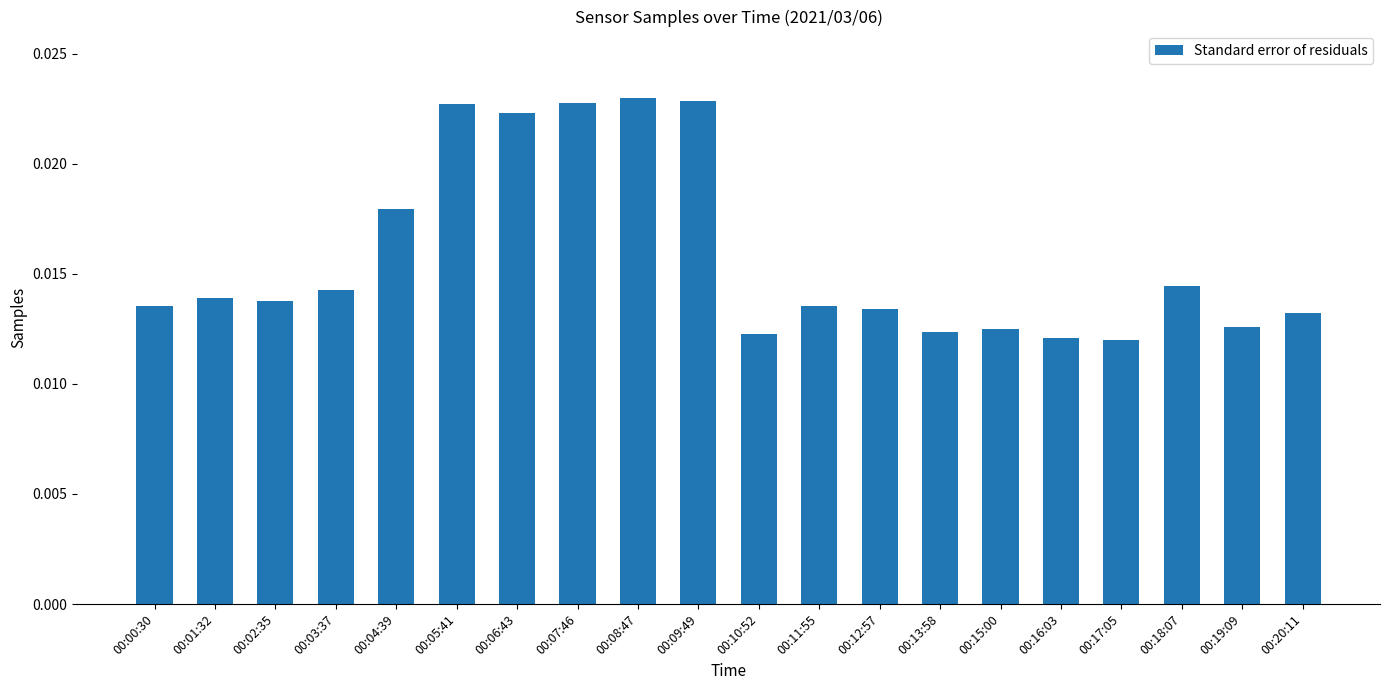

What is the label of the 2nd bar from the left?

00:01:32